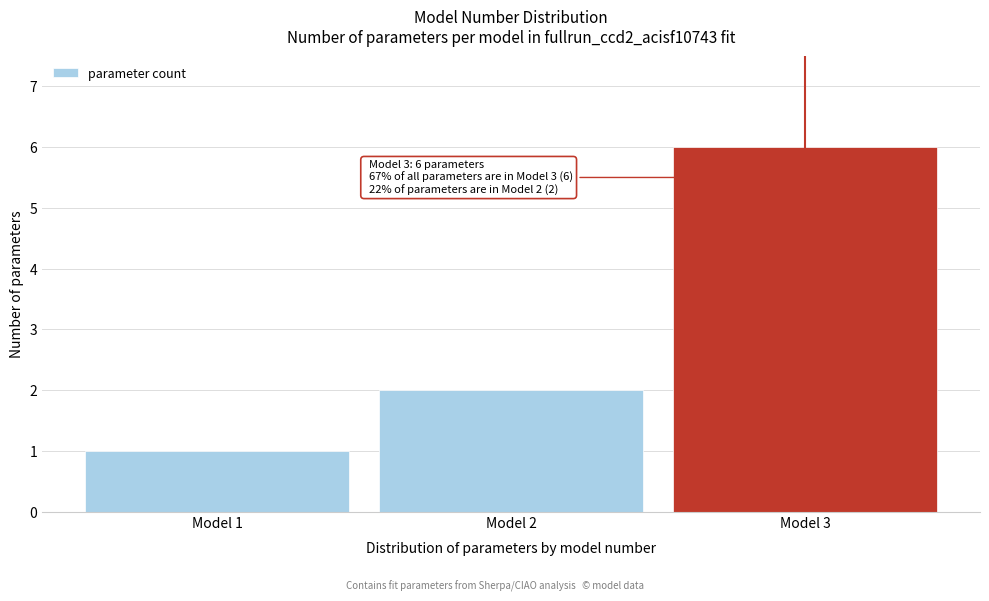

Reading right to left, transcribe all the data shown in this chart.

6	2	1